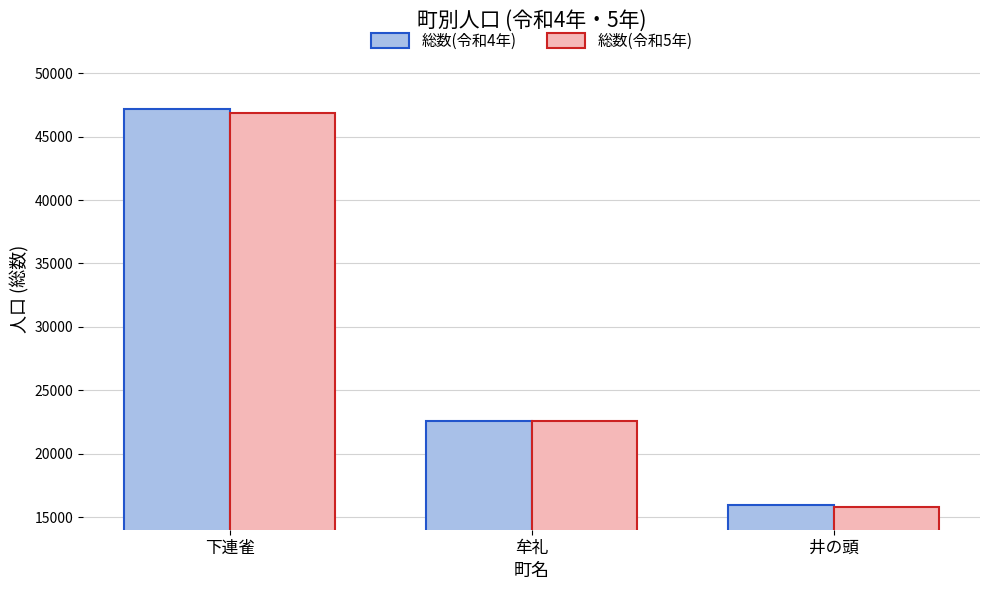

How many 総数(令和5年) values are between 15798 and 46844?

3